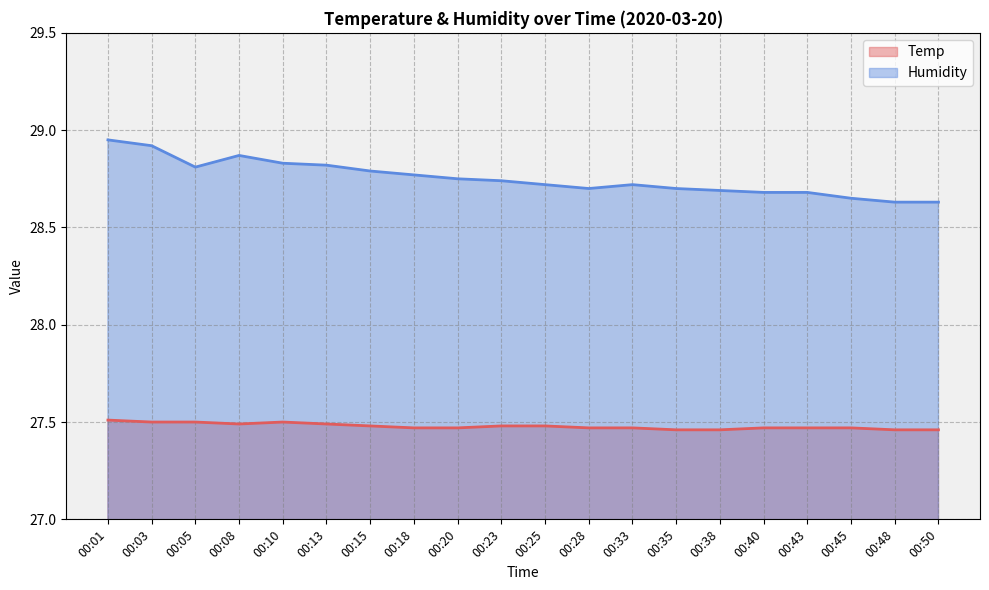

What is the difference between the maximum and minimum values in the Temp series?

0.1